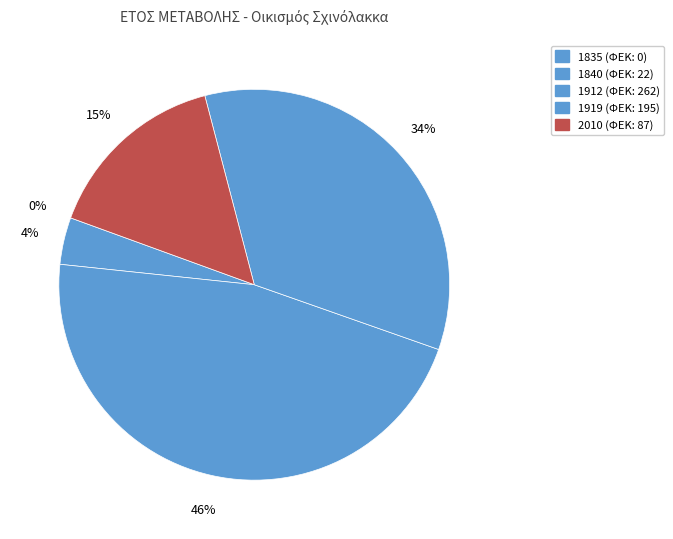

Count the number of slices in the pie.

5